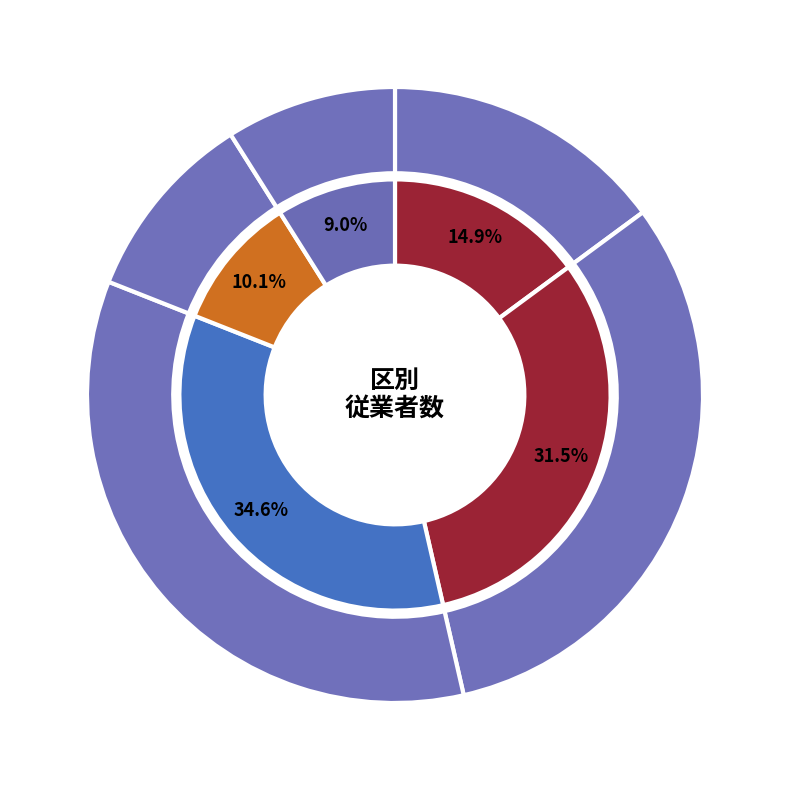

The 太白区 slice represents 10% of the pie. True or false?

True